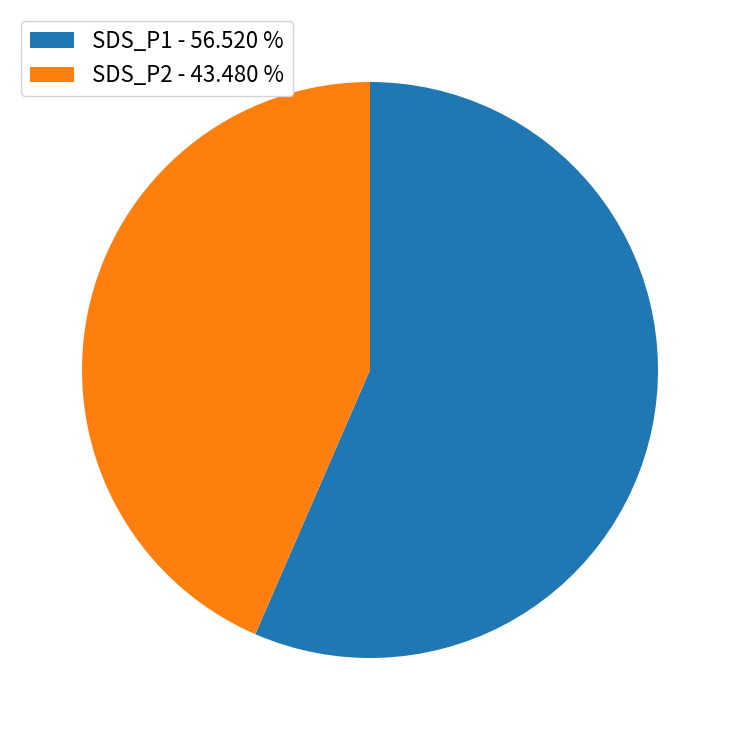

Rank the categories by value from highest to lowest.

SDS_P1, SDS_P2